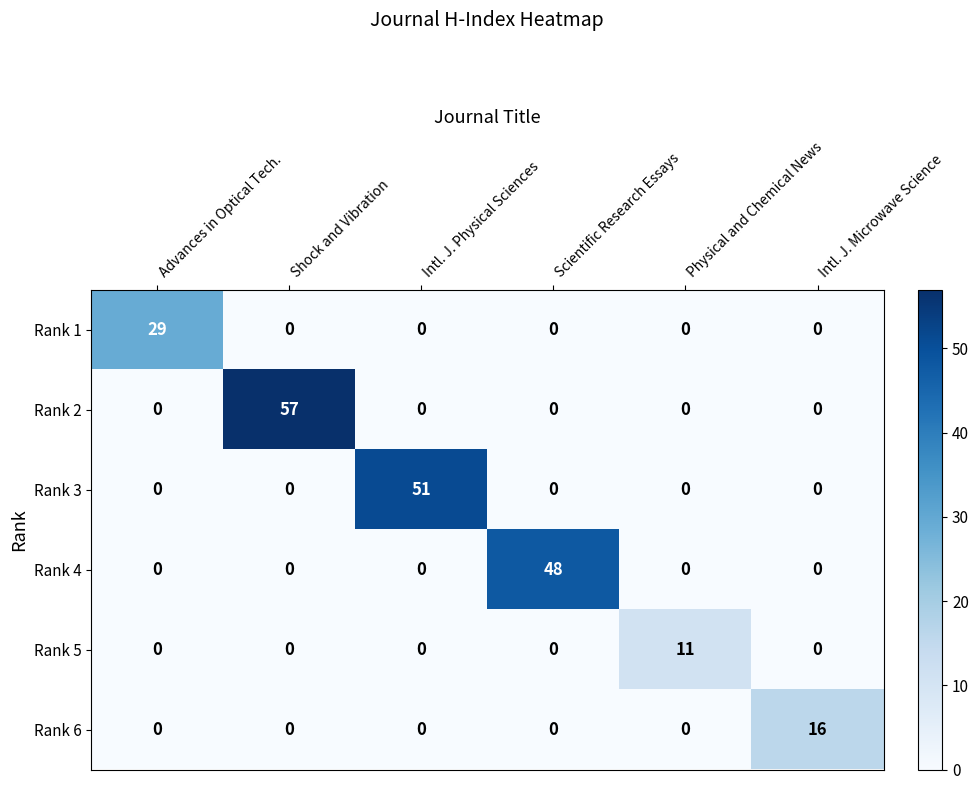

What is the difference between the maximum and minimum values in the Rank 2 series?

57